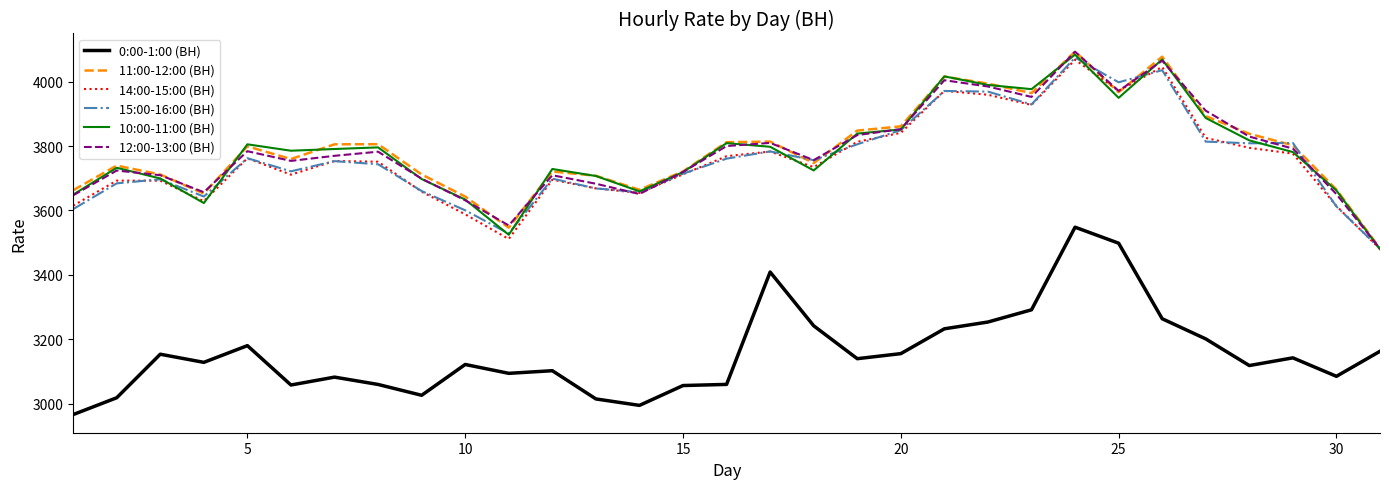

True or false: 14:00-15:00 (ВН) has more than 0 points higher than both neighbors.

True